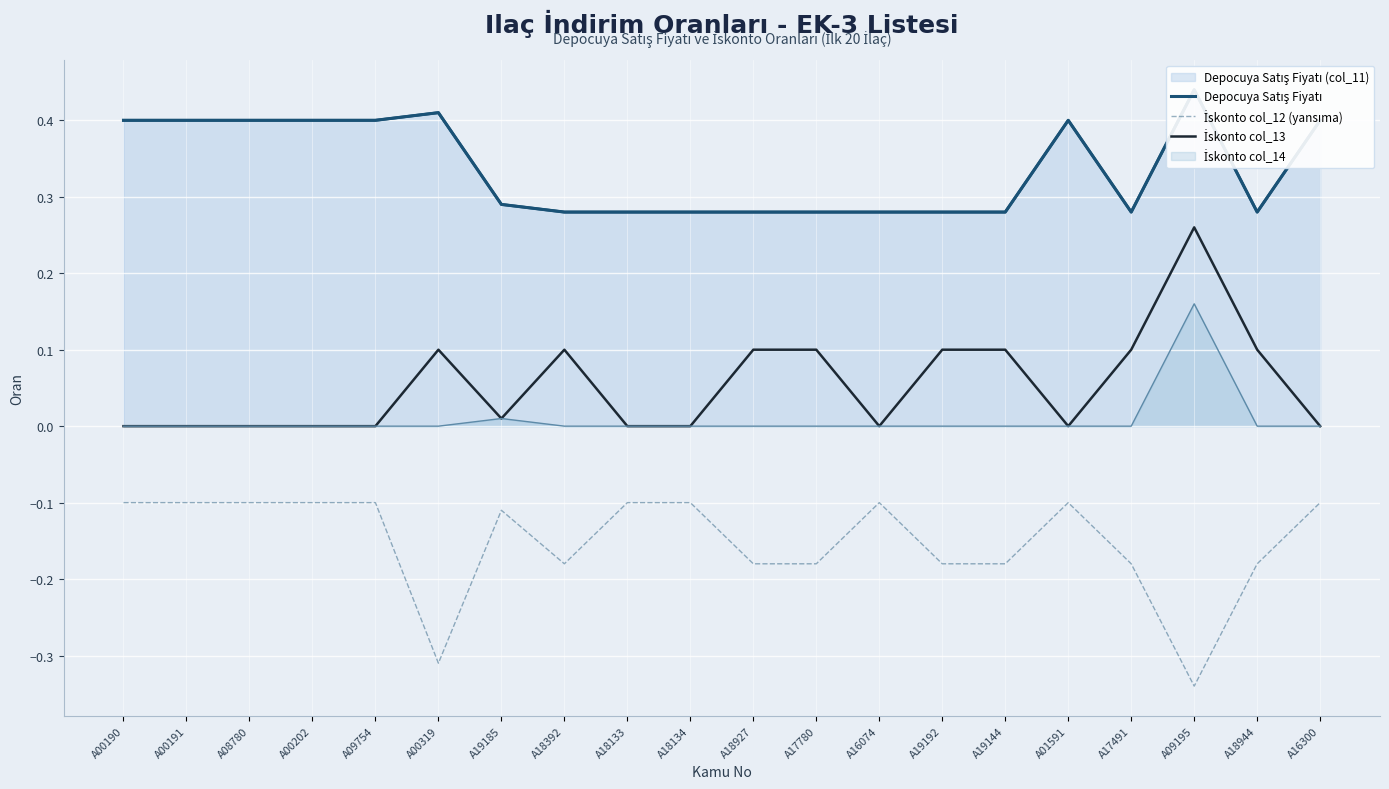

True or false: İskonto col_12 (yansıma) has a value of -0.2 at A16300.

False